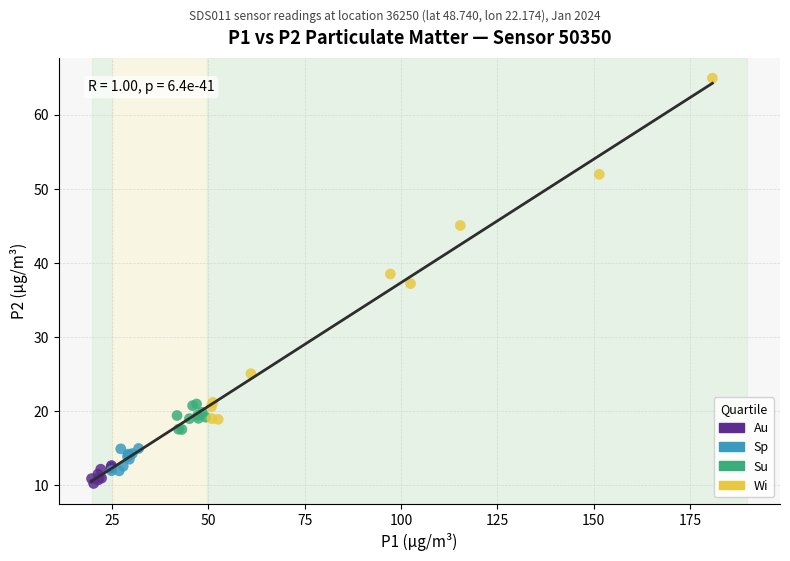

Which series contains the highest Y value?

Wi